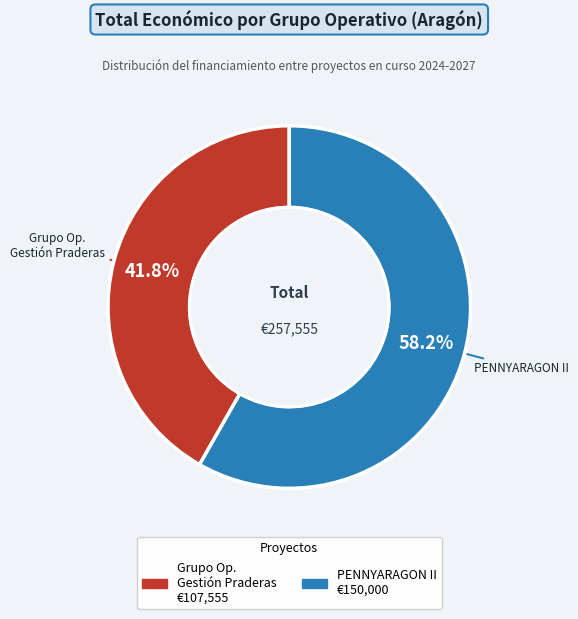

Is there any slice that represents more than half of the pie?

Yes